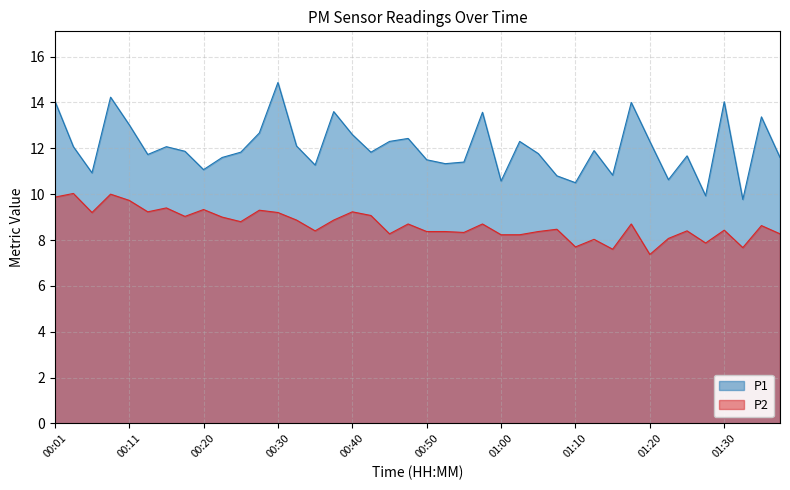

How many data points in P1 are above 11?

32